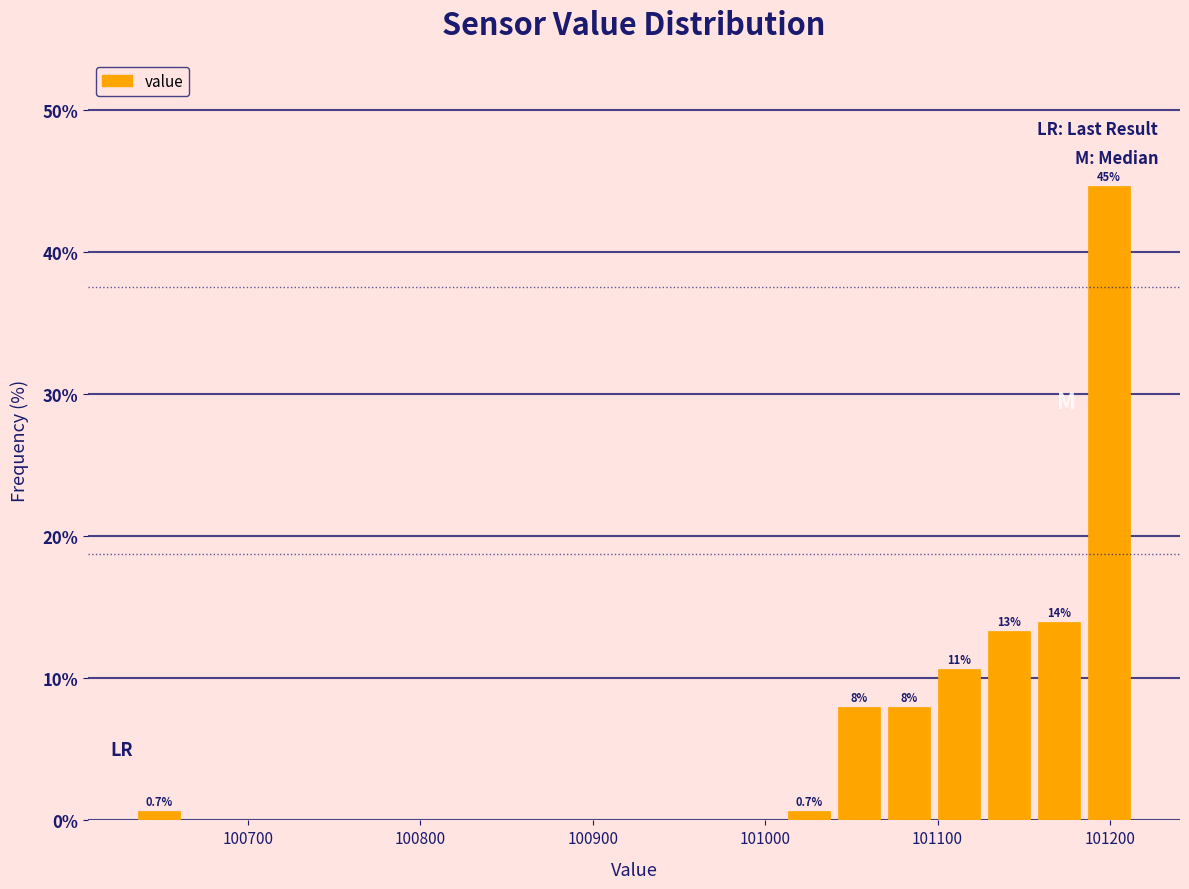

Around what value on the x-axis is the tallest bar? Give the approximate position of its centre, as read against the axis.

101200